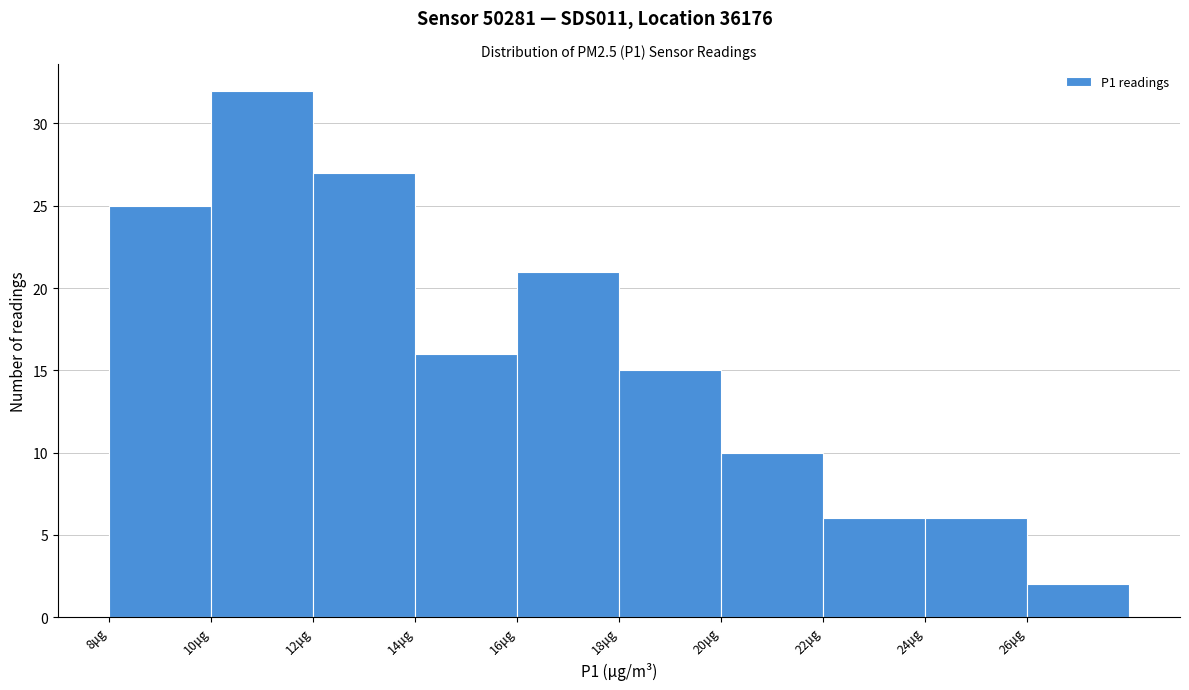

Which range on the x-axis has the tallest bar?

10 to 12